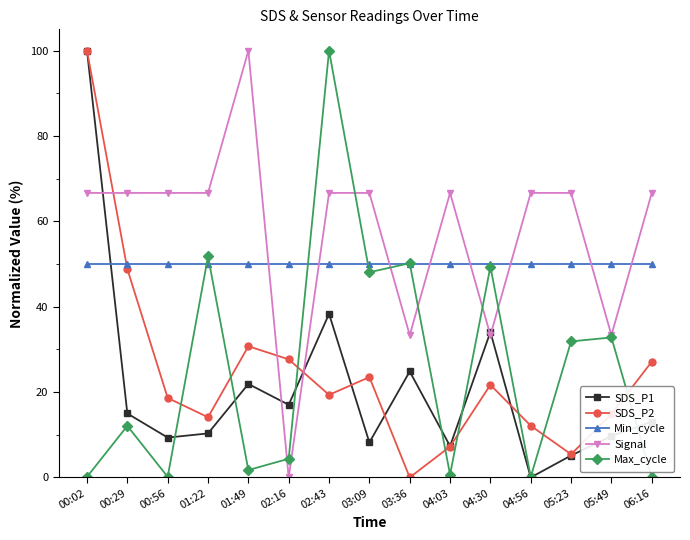

At 02:16, list the series in order from largest to smallest.

Min_cycle, SDS_P2, SDS_P1, Max_cycle, Signal